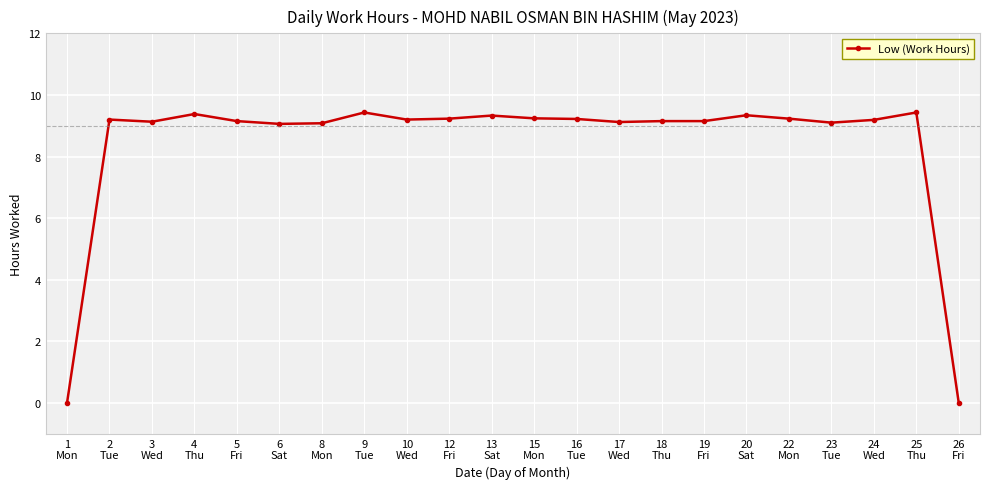

True or false: there are more than 0 points higher than both neighbors.

True